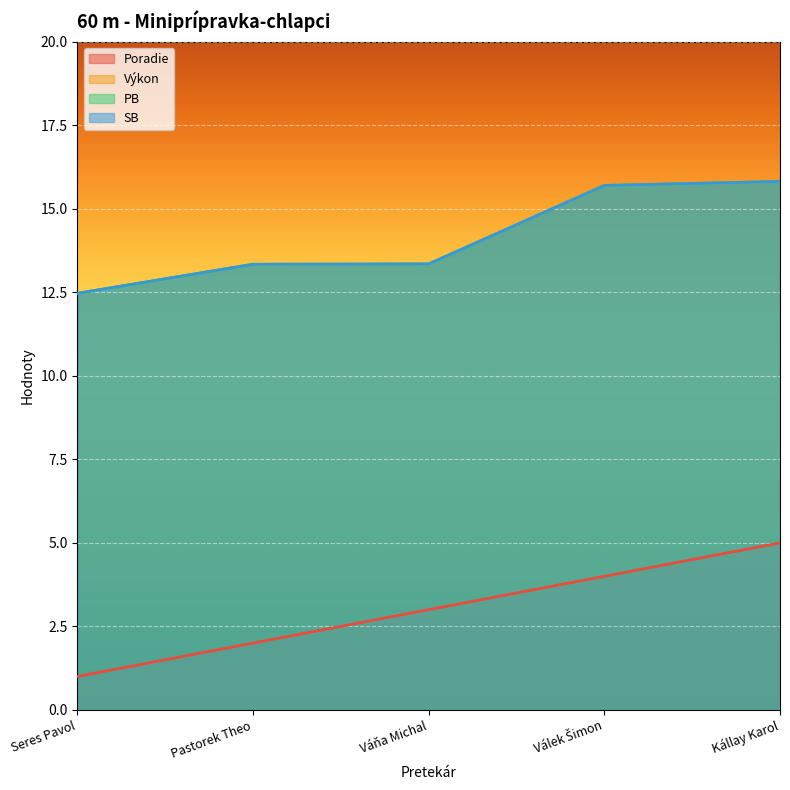

How many lines are shown in the chart?

4